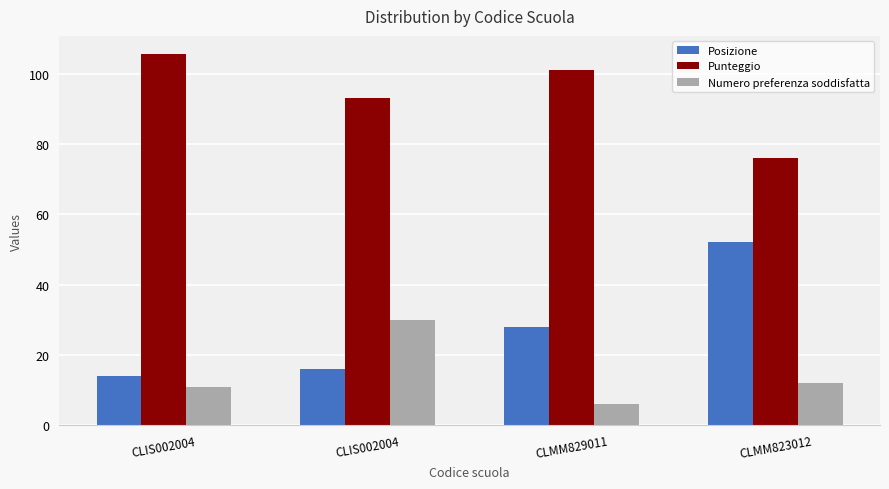

How many distinct data groups are displayed?

3